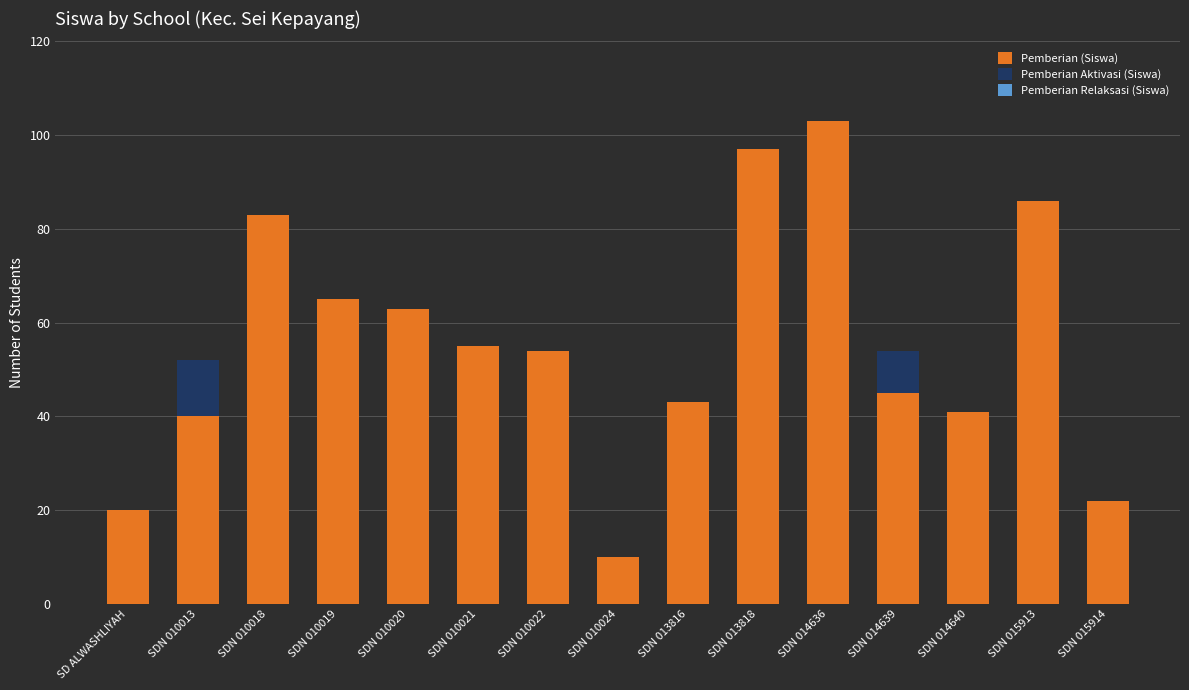

True or false: Pemberian (Siswa) has a value of 65 at SDN 010019.

True